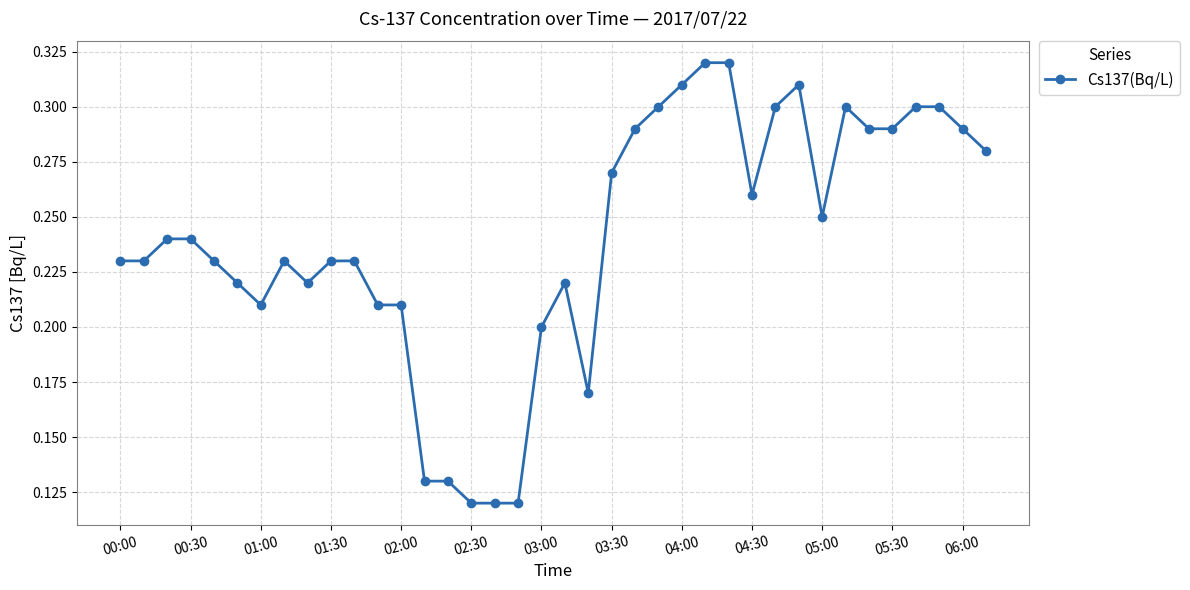

Count the values in the range 0 to 1.

38